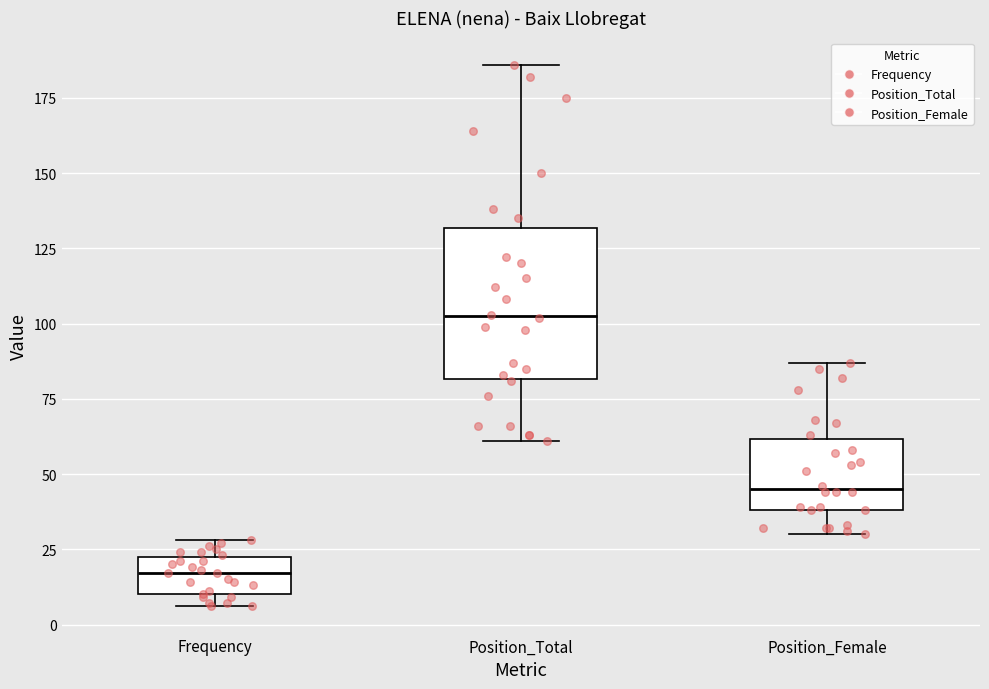

Reading left to right, read every box against the y-axis: the position of its median line, the range the box covers, and the ends of its whiskers. The values are not printed on the chart, so give them approximately, as read against the axis.

Frequency: median 15, box 10 to 25, whiskers 5 to 30
Position_Total: median 105, box 80 to 130, whiskers 60 to 185
Position_Female: median 45, box 40 to 60, whiskers 30 to 85